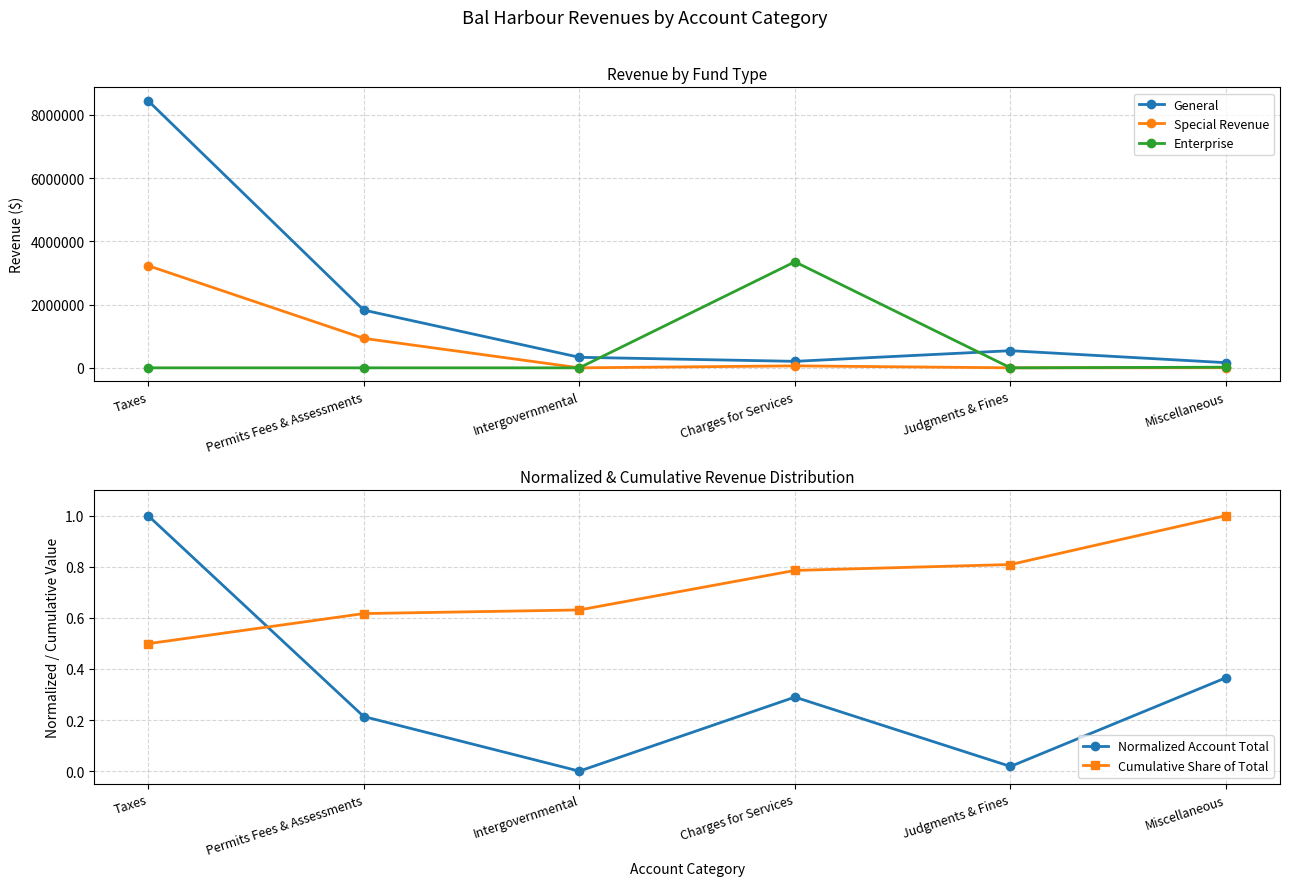

Is it true that Special Revenue equals 4297.0 at Miscellaneous?

True